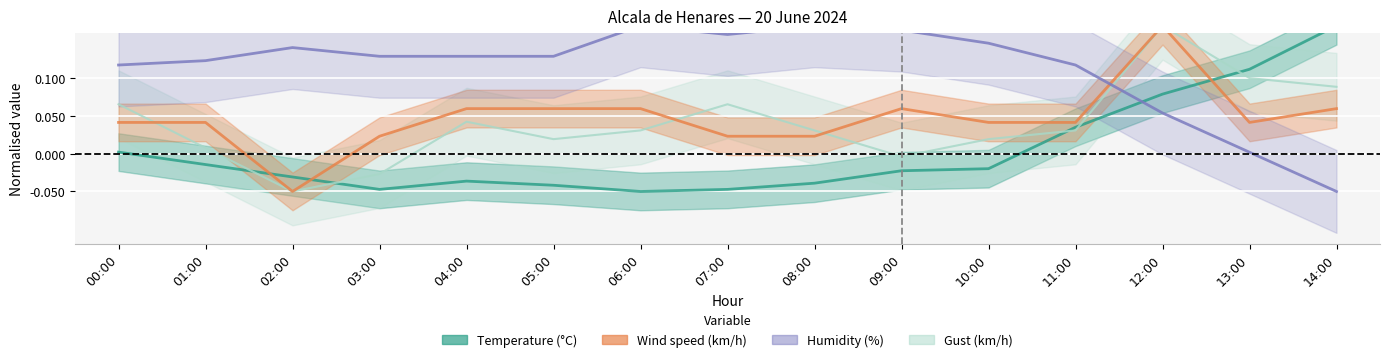

How many positive values does the Wind speed (km/h) series have?

14